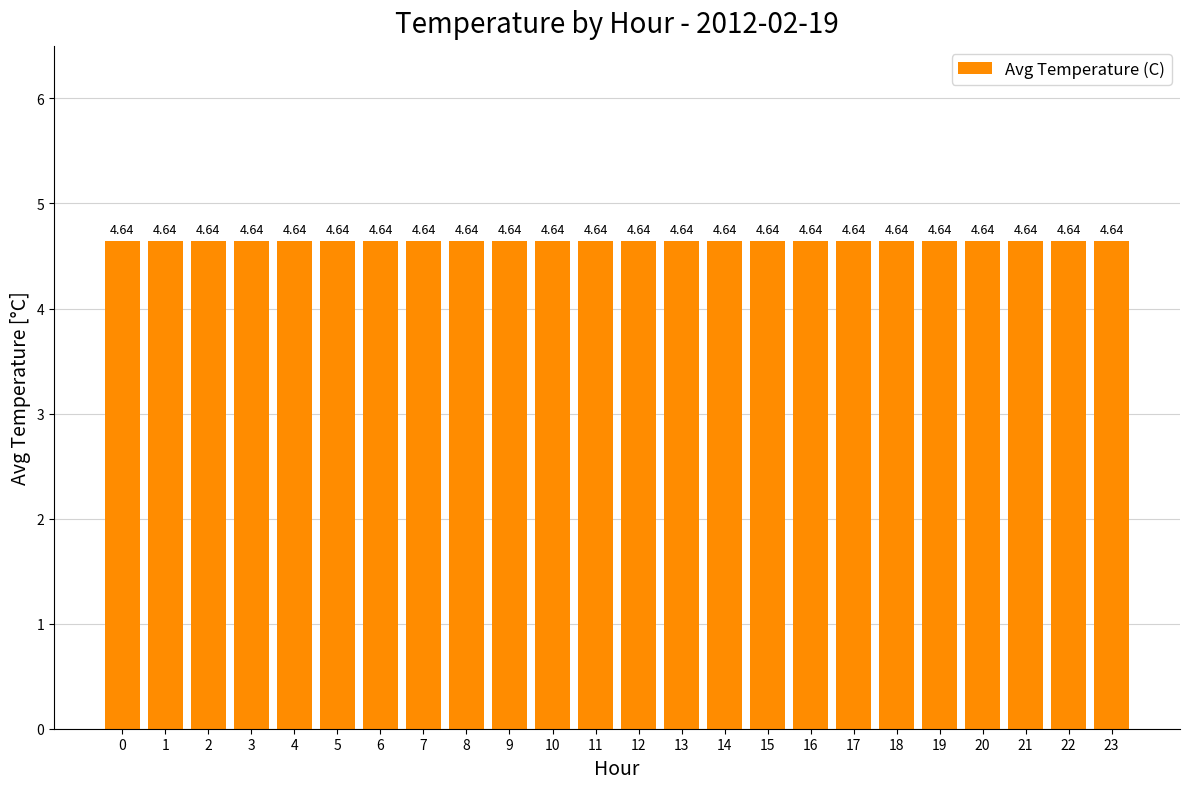

Rank the categories by value from lowest to highest.

5, 4, 6, 3, 23, 7, 2, 22, 8, 21, 1, 20, 9, 19, 10, 18, 0, 11, 17, 12, 16, 13, 15, 14